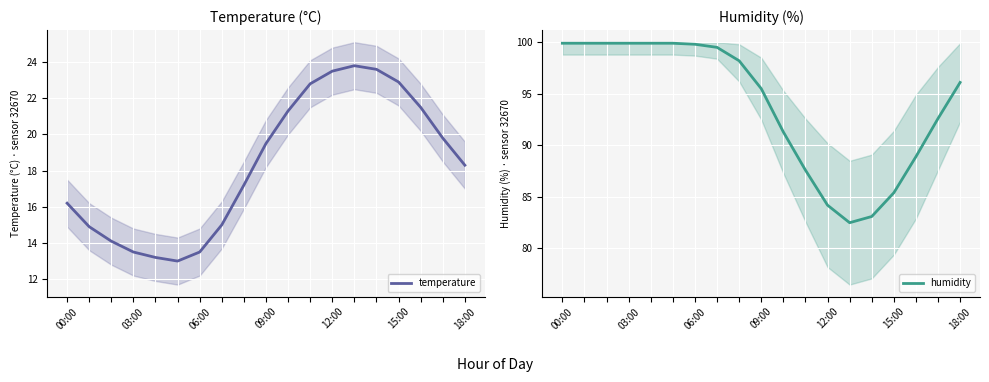

True or false: temperature and humidity intersect in this chart.

False